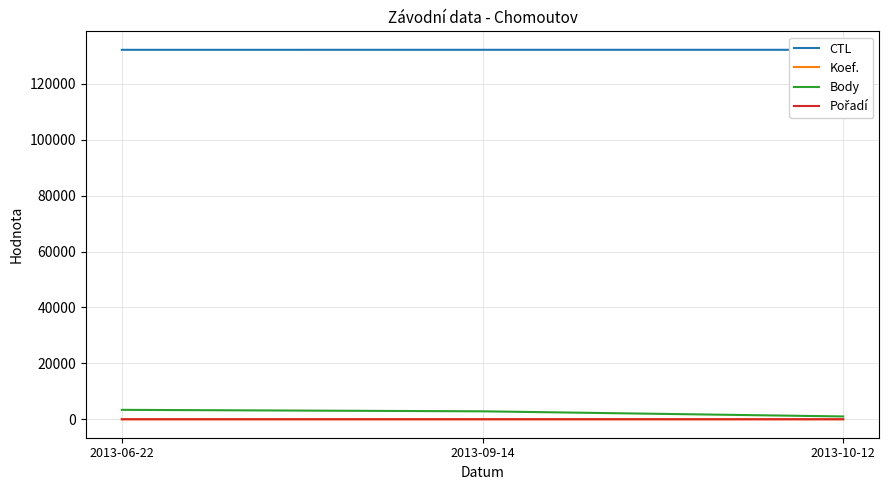

Reading right to left, list all the values displayed in this chart.

CTL: 2013-10-12=132209	2013-09-14=132208	2013-06-22=132203
Koef.: 2013-10-12=1	2013-09-14=3	2013-06-22=4
Body: 2013-10-12=1004	2013-09-14=2838	2013-06-22=3365
Pořadí: 2013-10-12=1	2013-09-14=1	2013-06-22=2